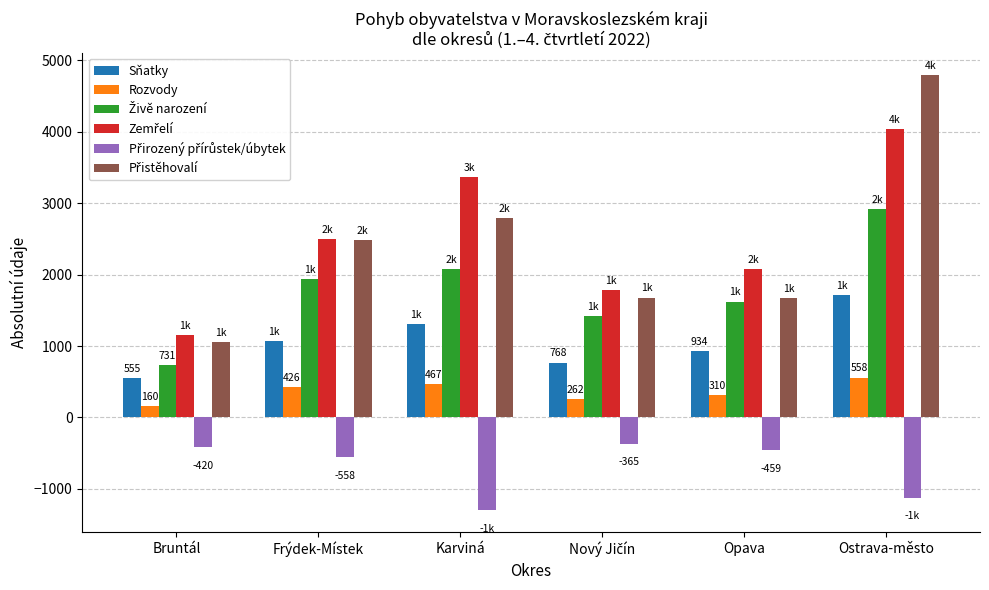

What is the difference between the second highest and second lowest values in the Sňatky series?

535